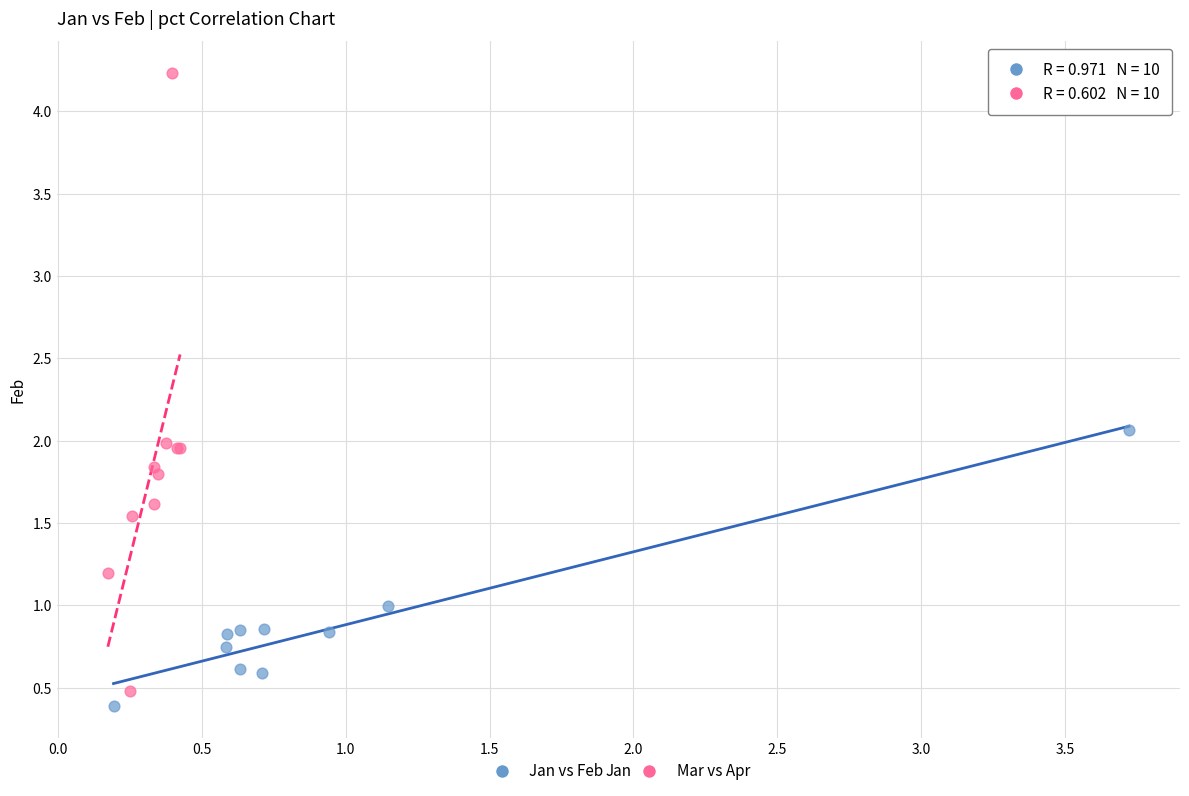

Which series contains the highest Y value?

Mar vs Apr